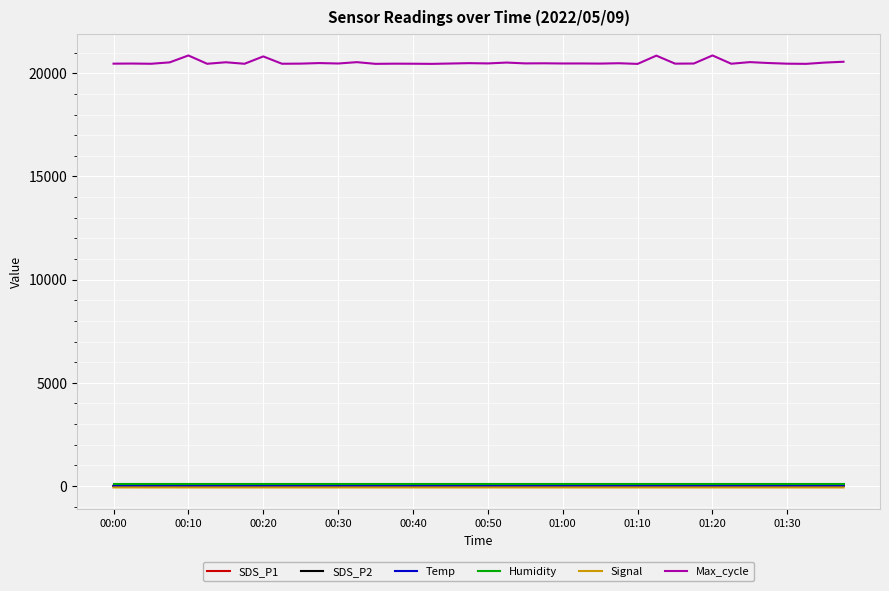

True or false: SDS_P1 has more than 0 points higher than both neighbors.

True